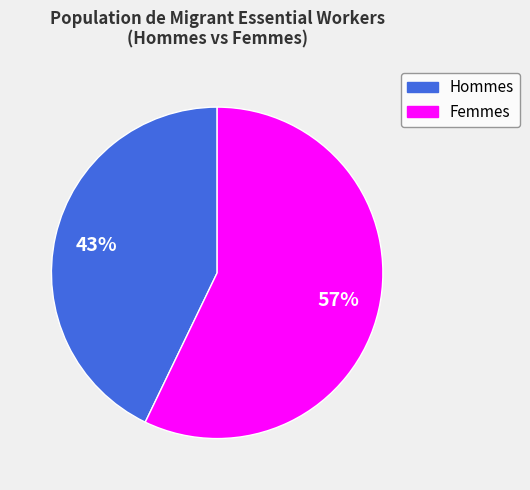

How many slices are in this pie chart?

2